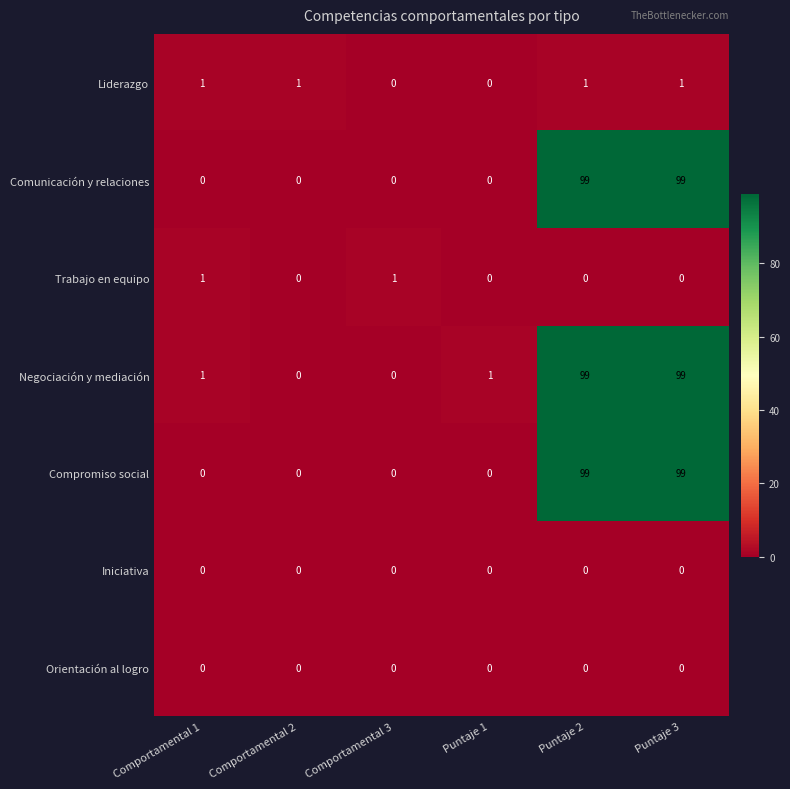

What is the difference between the second highest and second lowest values in the Comunicación y relaciones series?

99